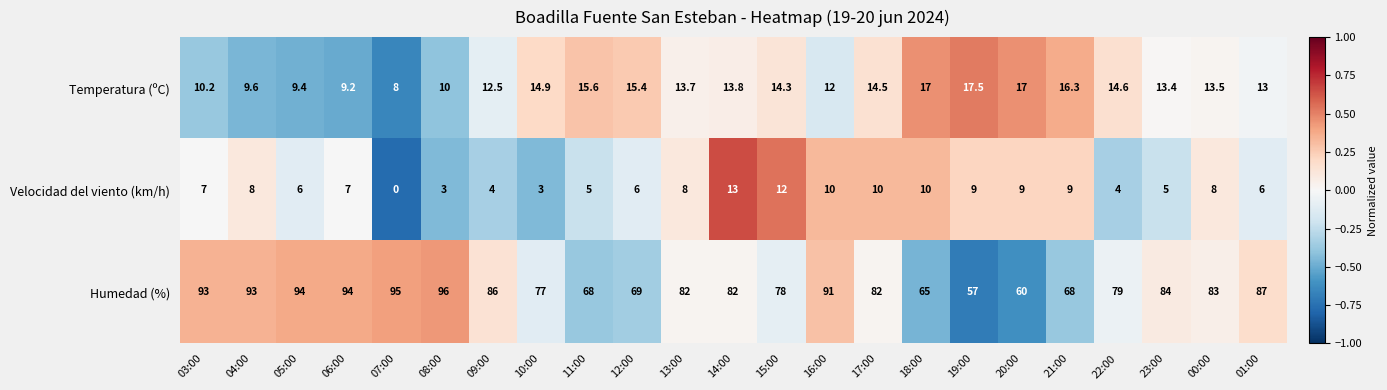

List the series in order of their peak value, lowest first.

Velocidad del viento (km/h), Temperatura (ºC), Humedad (%)